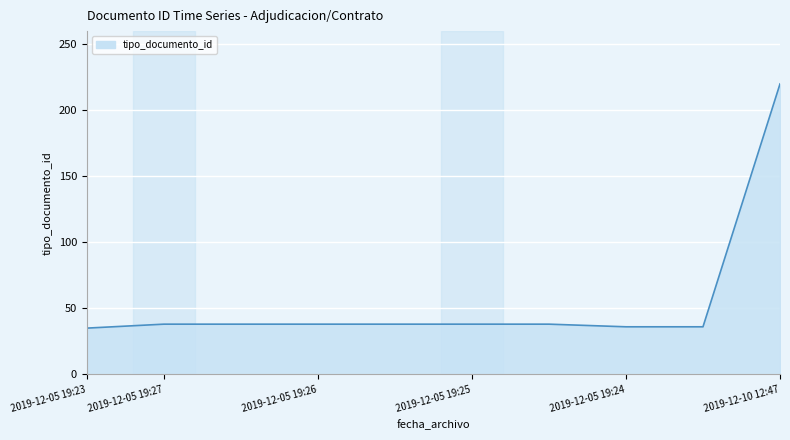

What is the greatest value displayed?

220